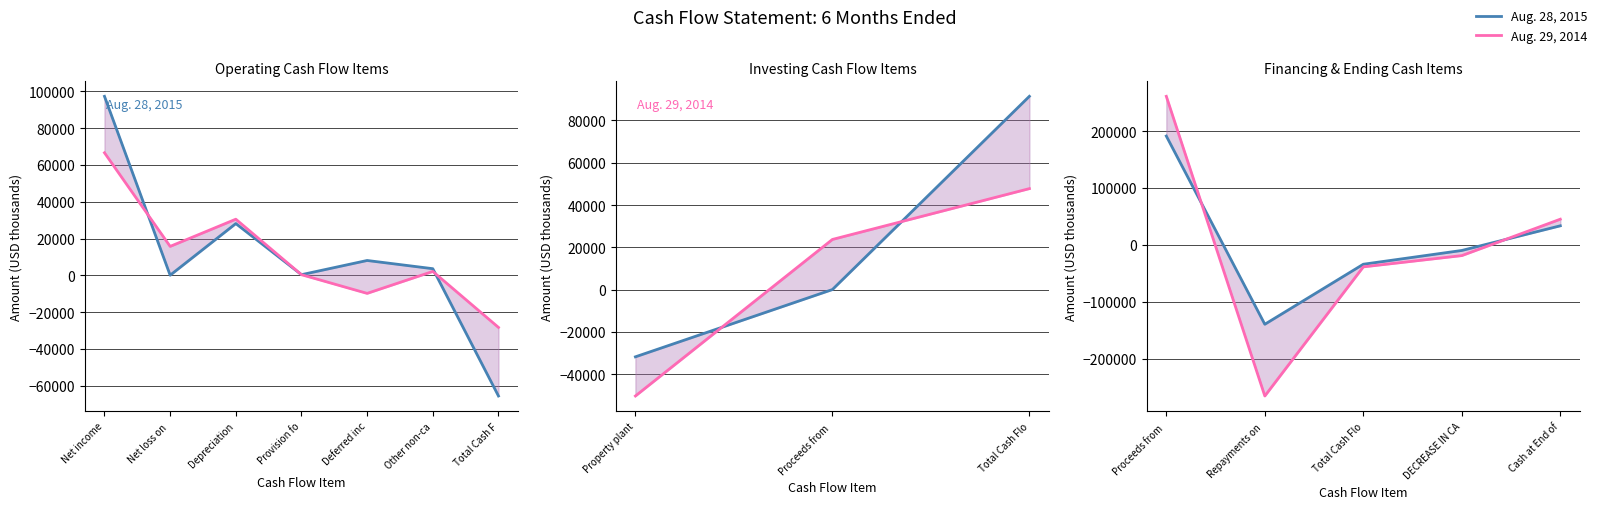

List the series in order of their peak value, highest first.

Aug. 29, 2014, Aug. 28, 2015